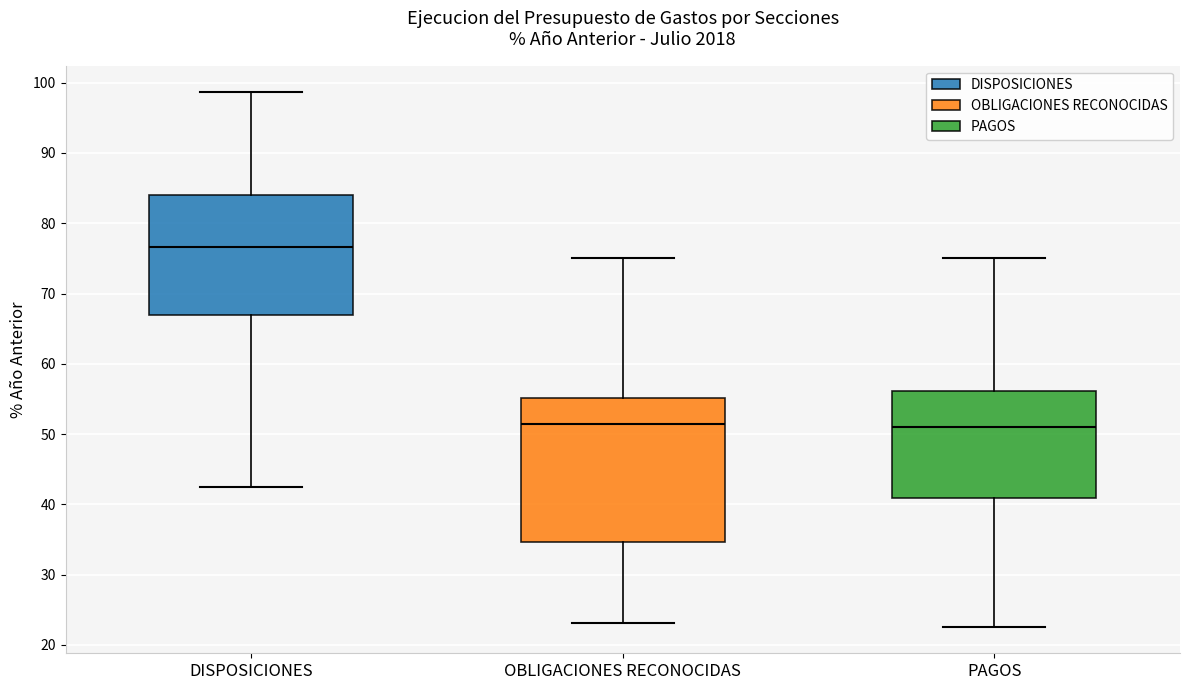

Which box is the tallest, from its lower edge to its upper edge?

OBLIGACIONES RECONOCIDAS